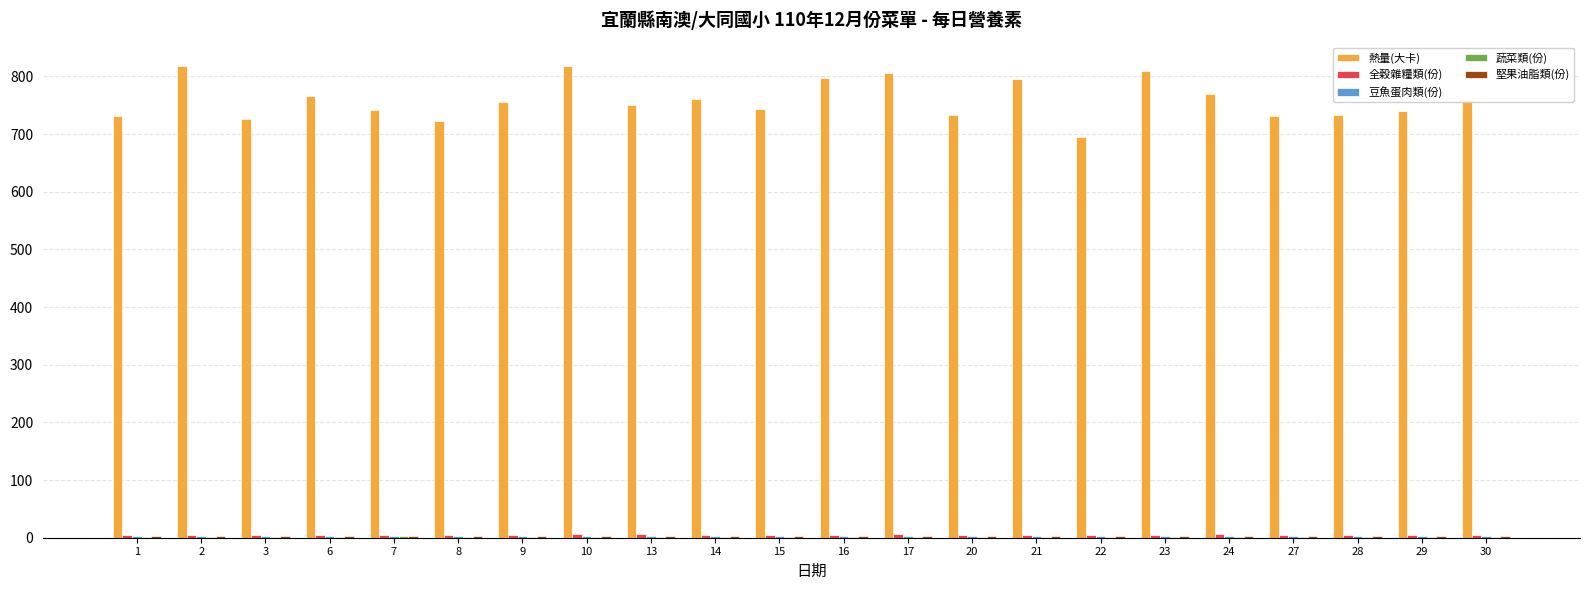

Is it true that 熱量(大卡) equals 769.0 at 24?

True